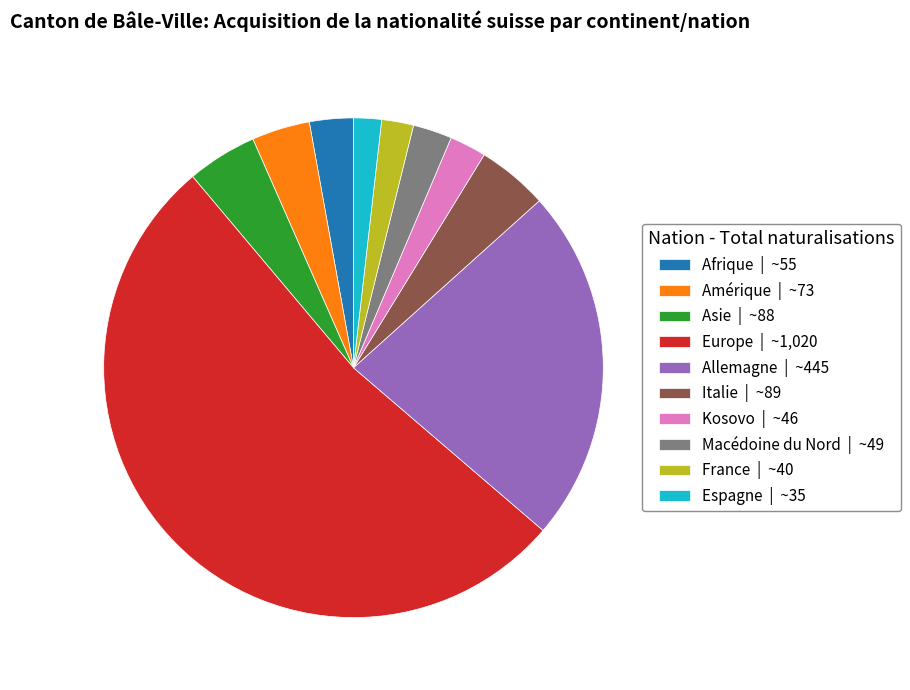

Which slice is the largest?

Europe